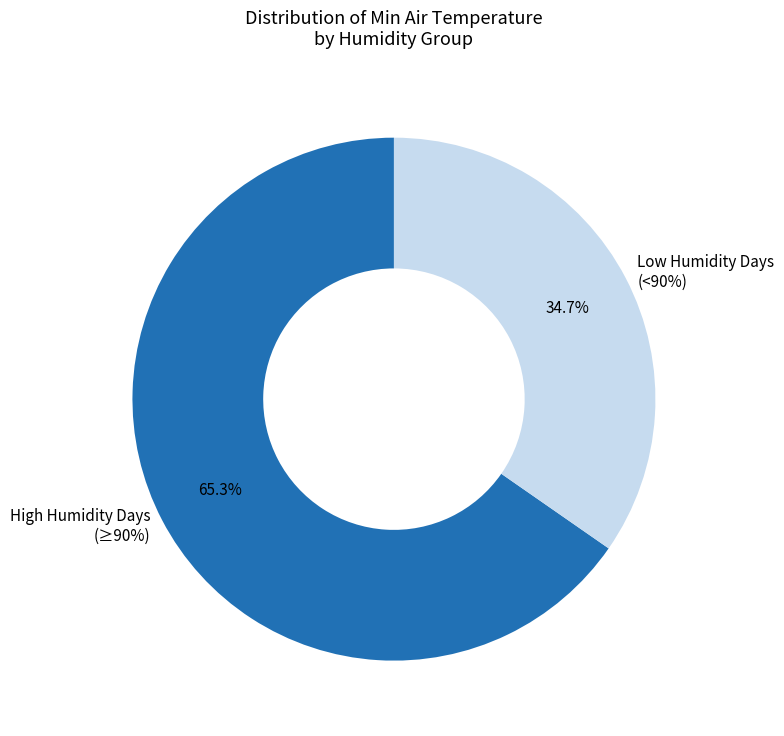

Is it true that 2018-04-15 is 6% of the pie?

False